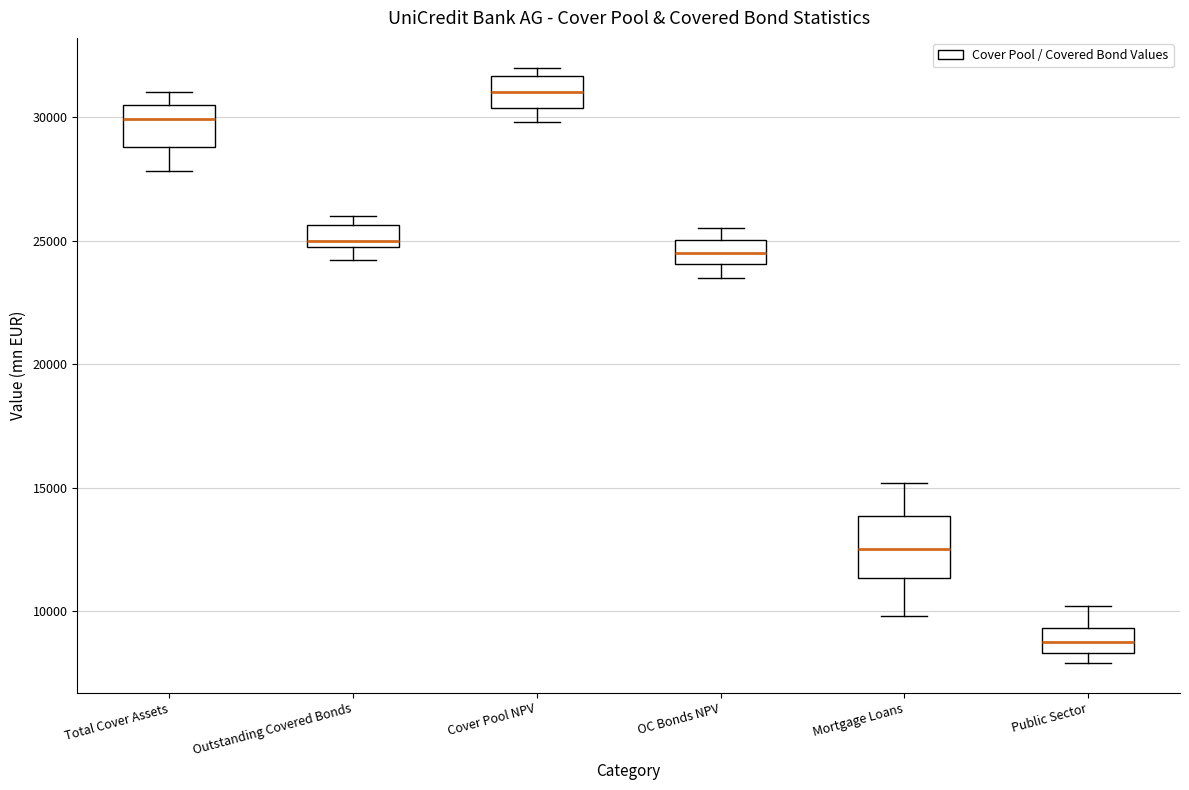

Comparing the boxes themselves (not the whiskers), which one is the tallest?

Mortgage Loans